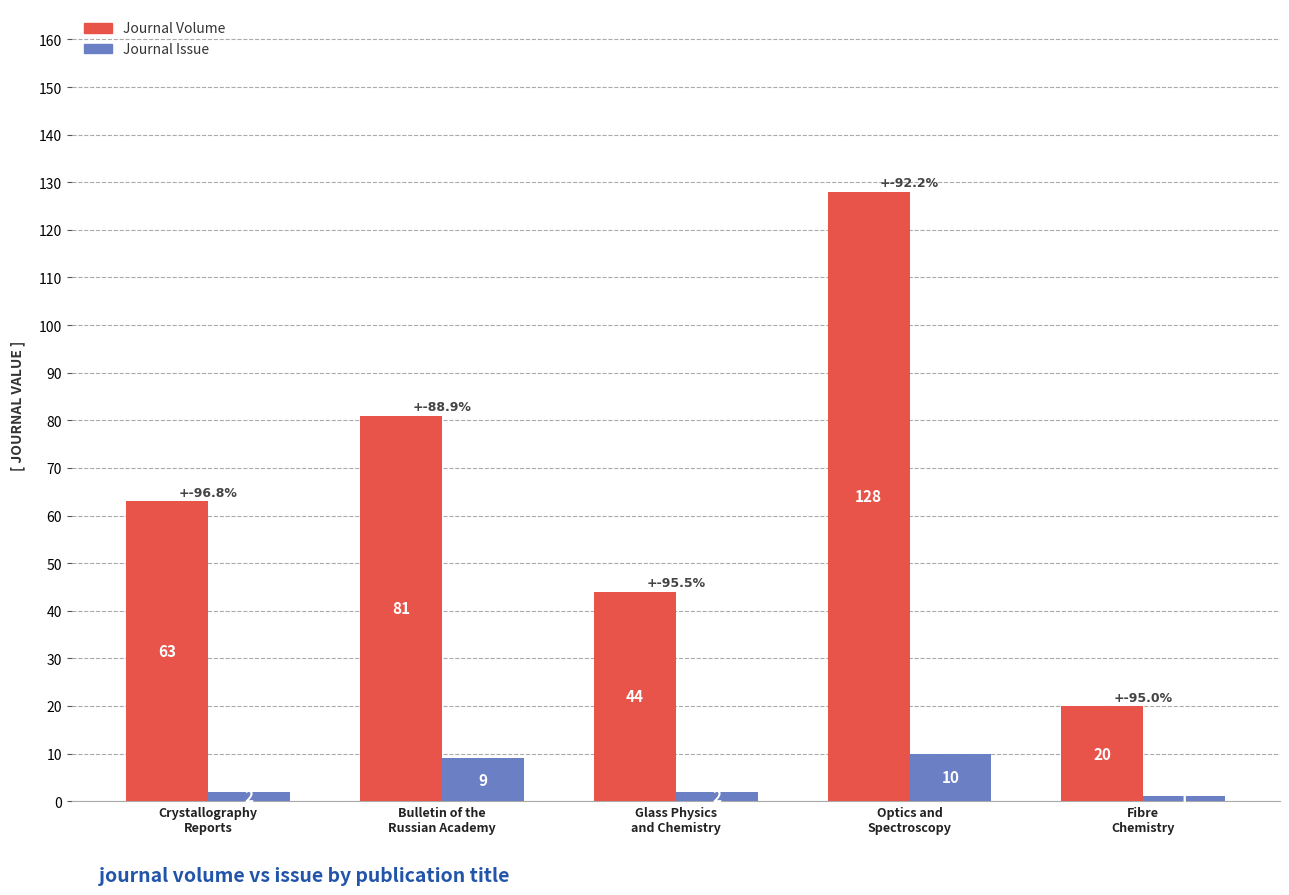

Is it true that Journal Volume equals 24 at Crystallography
Reports?

False